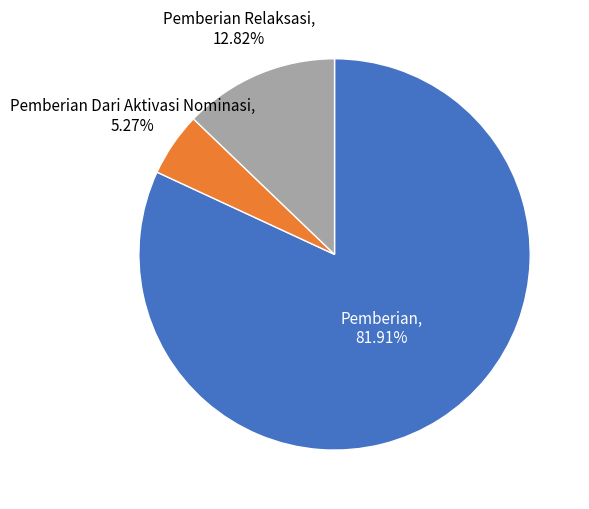

To the nearest percent, what is the difference between the largest and smallest slice percentages?

77%